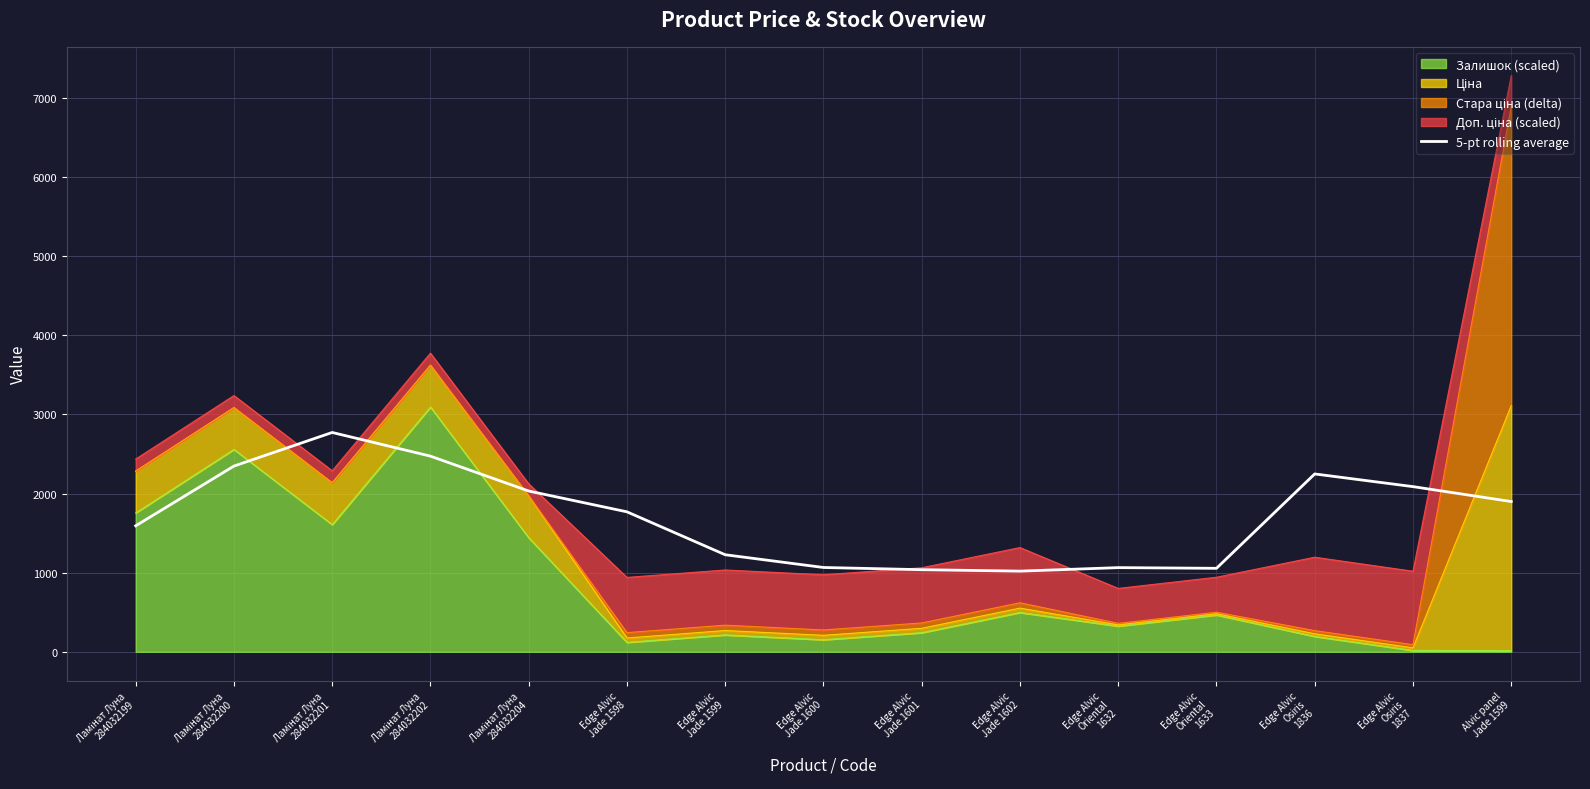

What is the label of the 7th point from the left?

Edge Alvic
Jade 1599